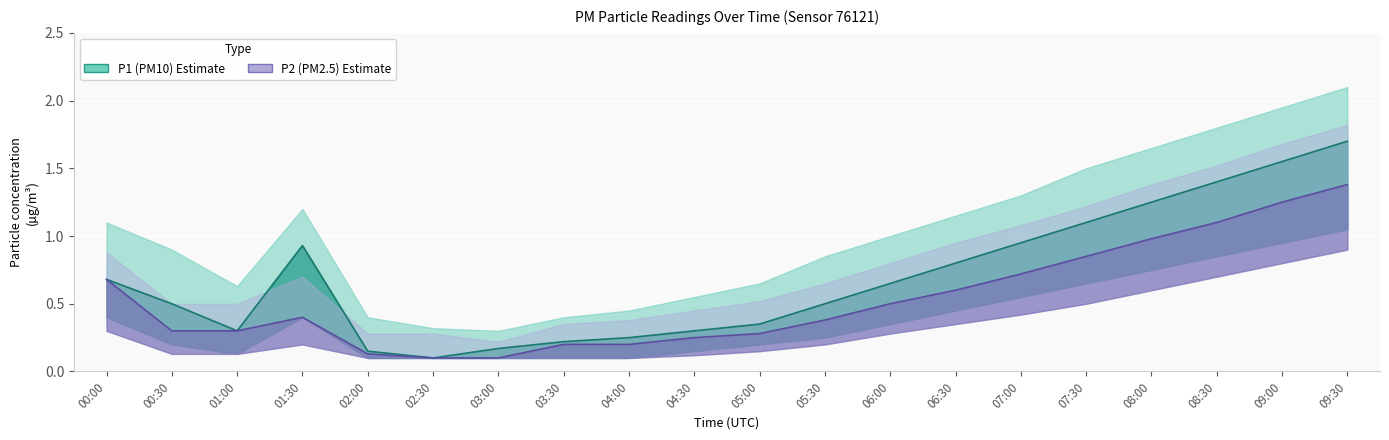

Rank the categories by P2_lower value from lowest to highest.

02:00, 02:30, 03:00, 03:30, 04:00, 04:30, 00:30, 01:00, 05:00, 01:30, 05:30, 06:00, 00:00, 06:30, 07:00, 07:30, 08:00, 08:30, 09:00, 09:30